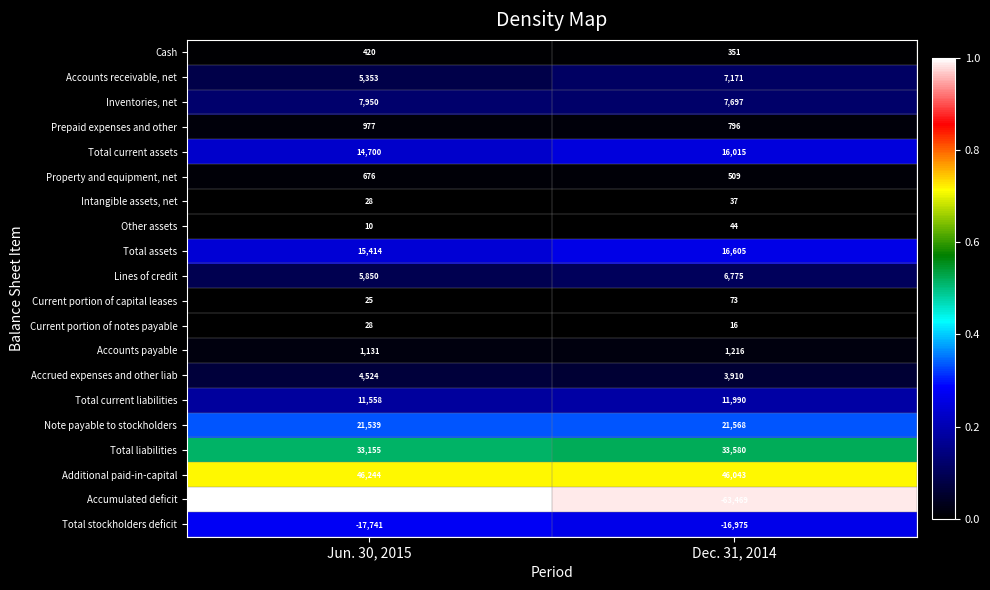

Between Jun. 30, 2015 and Dec. 31, 2014, which series saw the biggest shift?

Accounts receivable, net